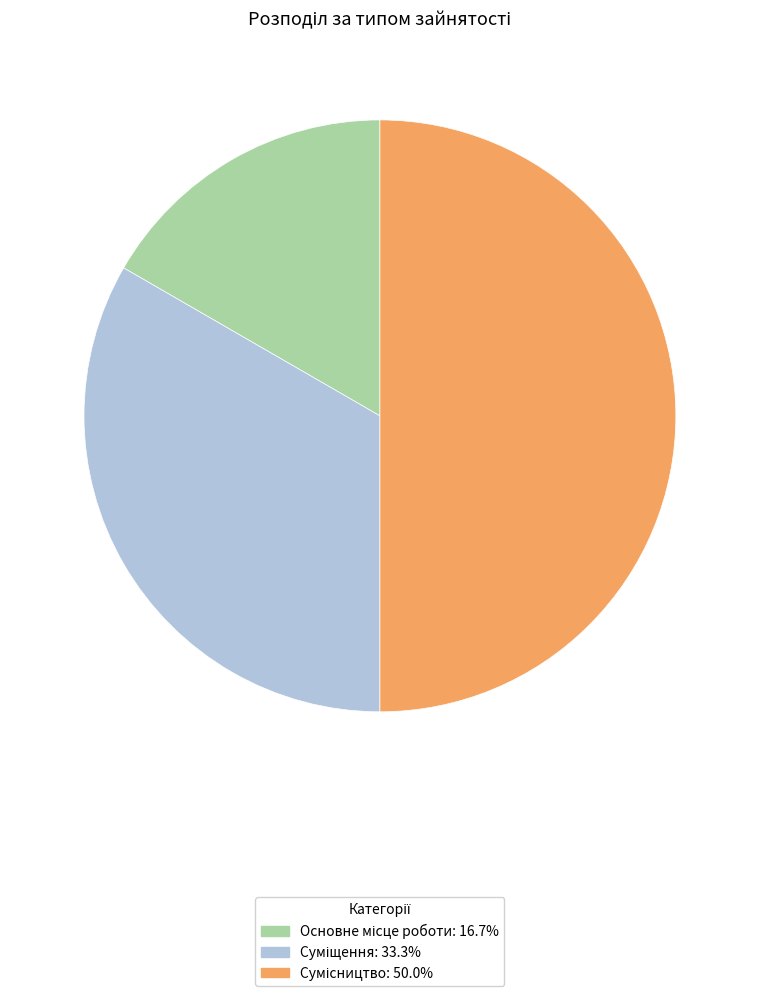

Count the number of slices in the pie.

3